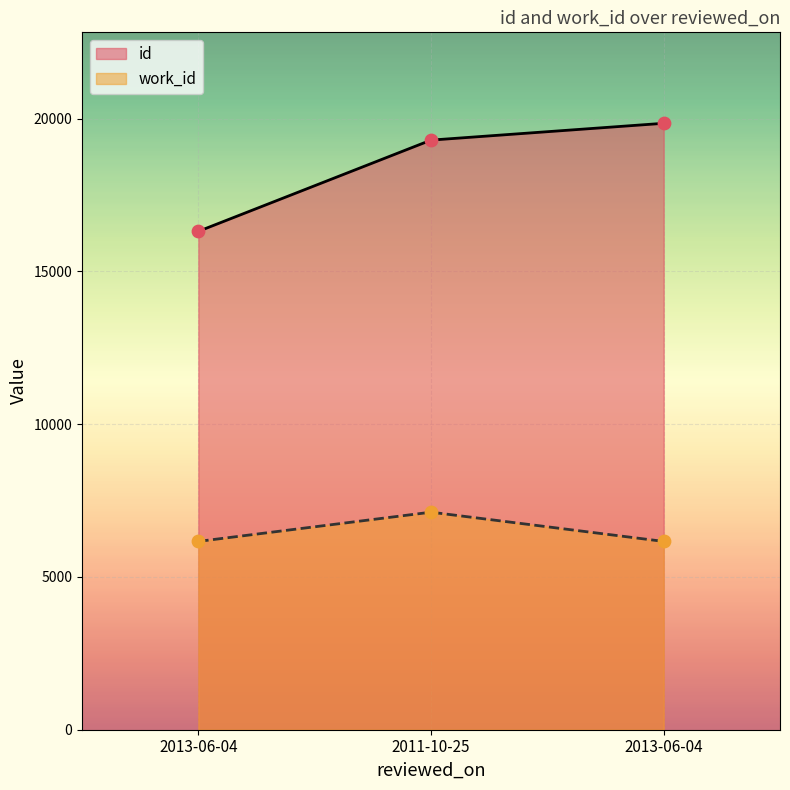

Which series reaches the maximum Y coordinate?

id